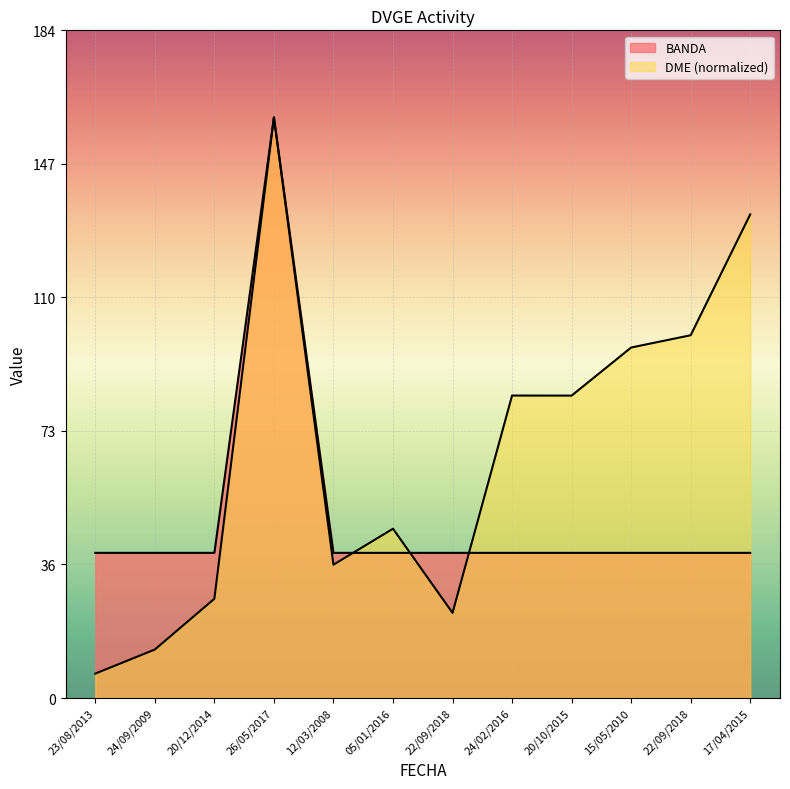

What is the difference between the BANDA values at 26/05/2017 and 24/02/2016?

120.0